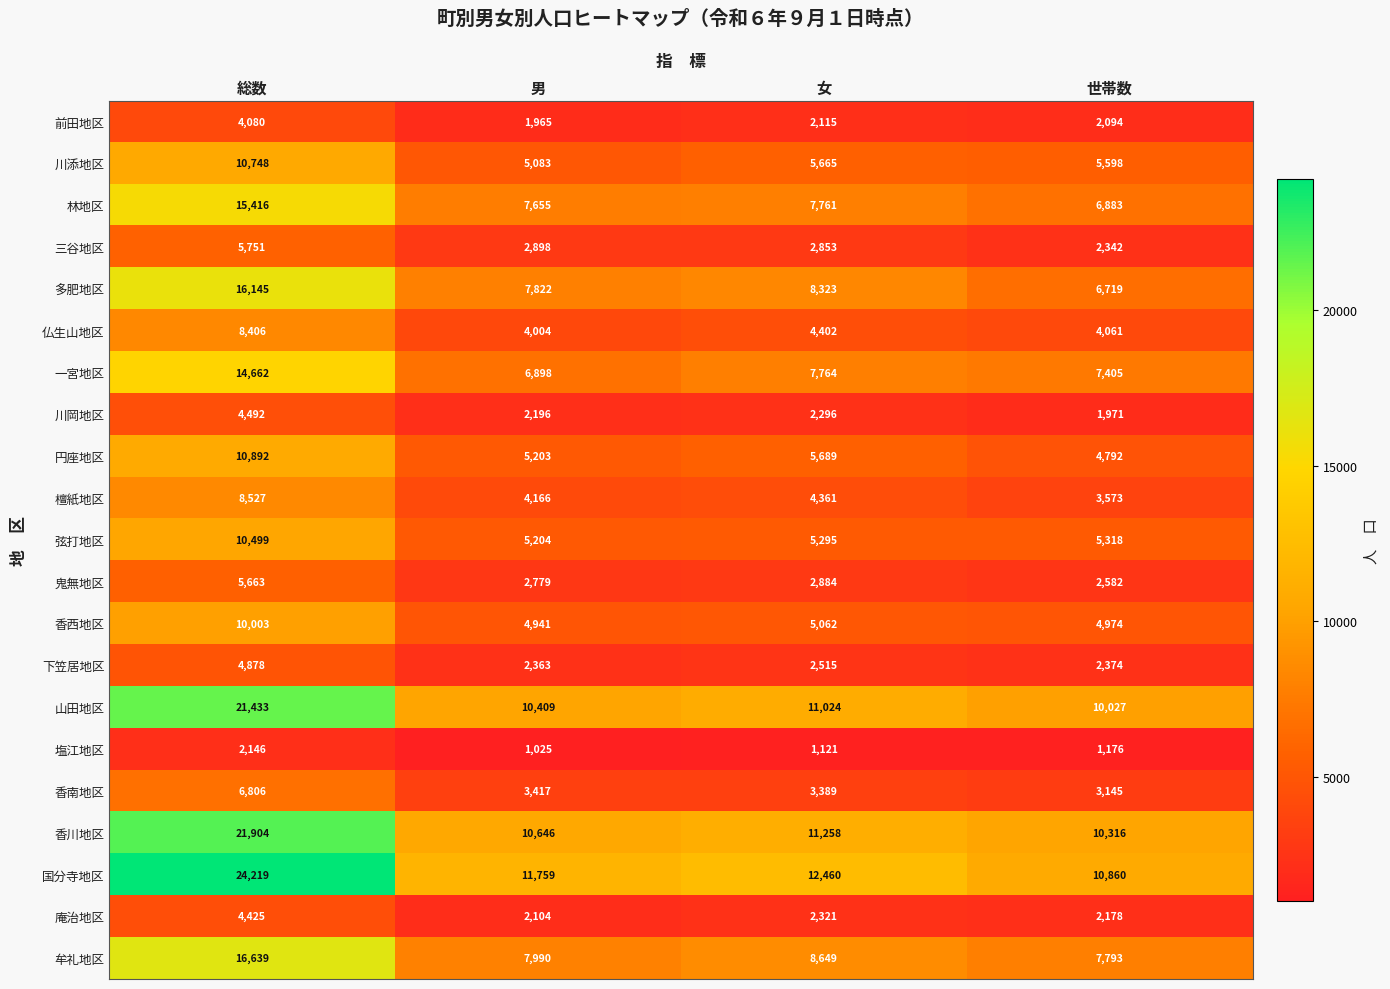

At 男, list the series in order from largest to smallest.

国分寺地区, 香川地区, 山田地区, 牟礼地区, 多肥地区, 林地区, 一宮地区, 弦打地区, 円座地区, 川添地区, 香西地区, 檀紙地区, 仏生山地区, 香南地区, 三谷地区, 鬼無地区, 下笠居地区, 川岡地区, 庵治地区, 前田地区, 塩江地区